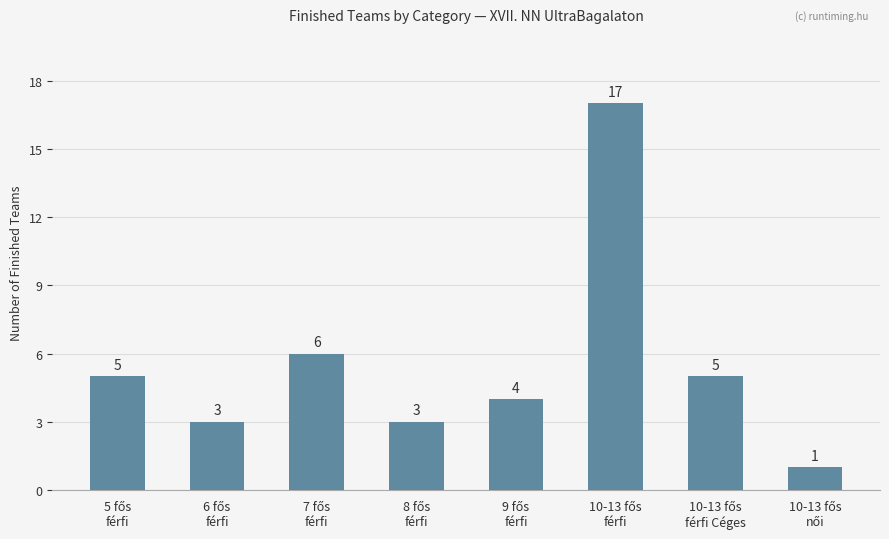

What is the greatest value displayed?

17